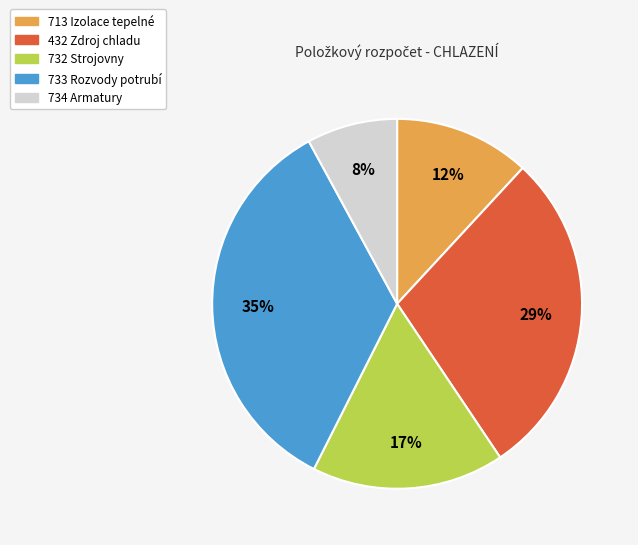

How many segments does this pie chart have?

5